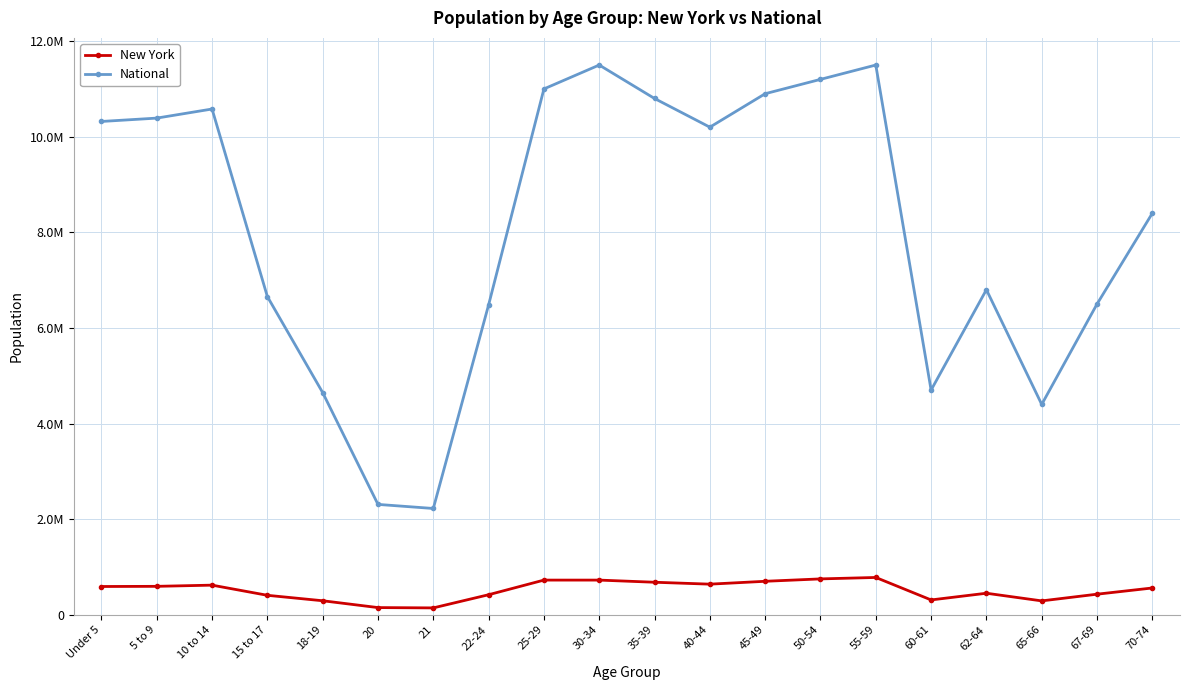

At which category does New York reach its first local valley?

21